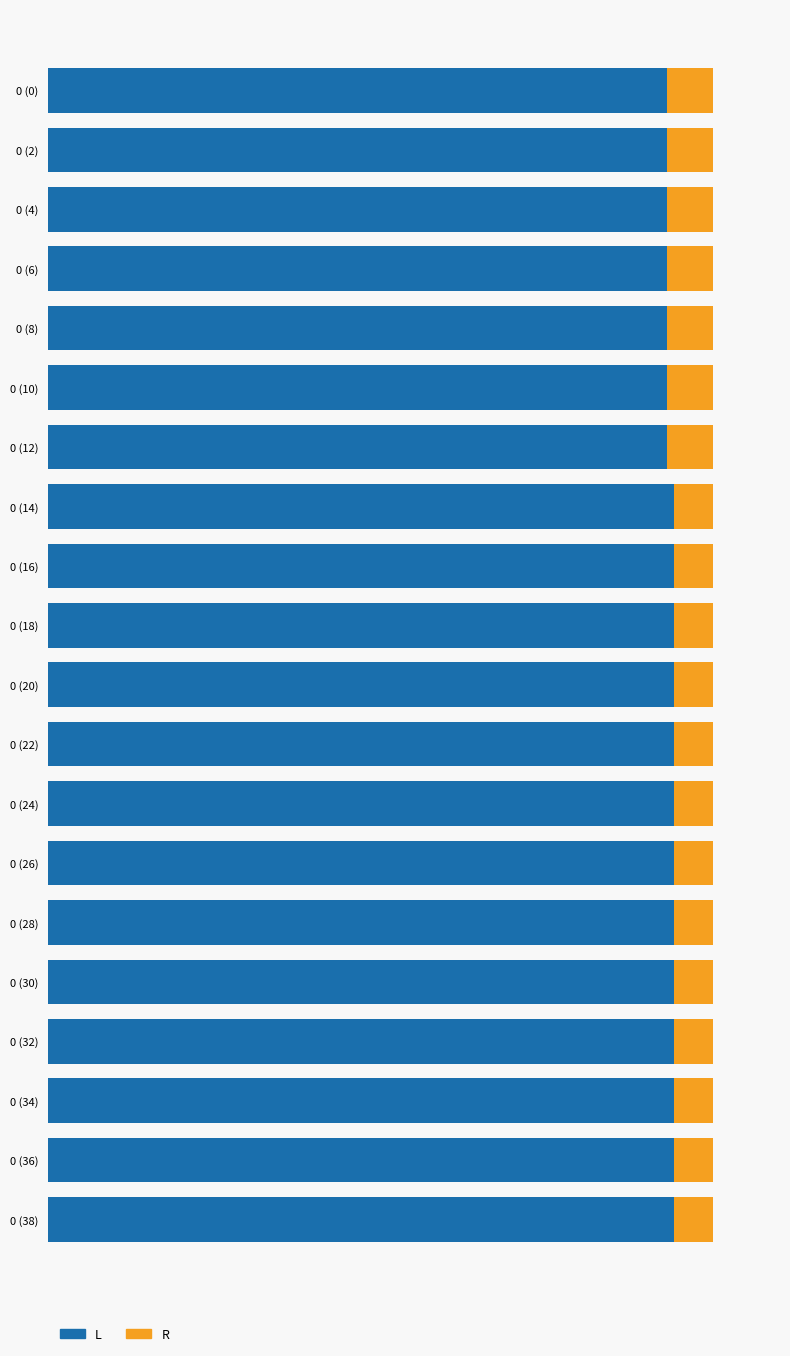

What are all the series names shown in the legend?

L, R